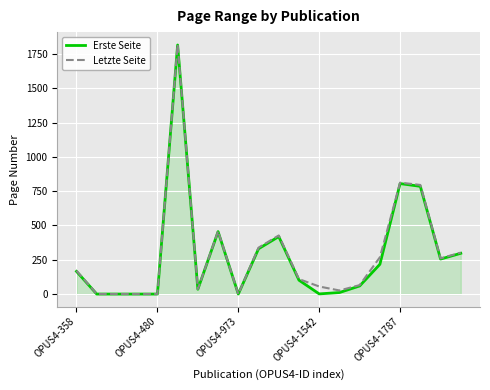

Which series has the largest range (max minus min)?

Letzte Seite